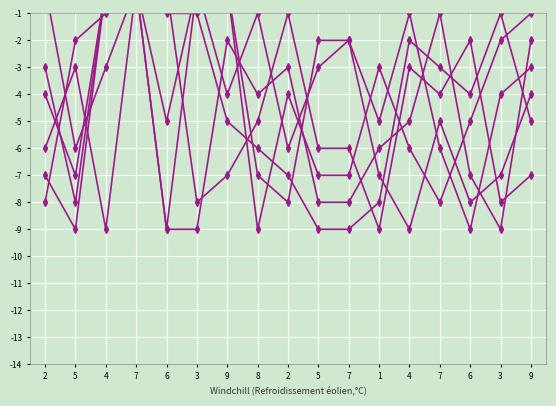

In col_7, how many points are higher than both neighbors (excluding endpoints)?

2